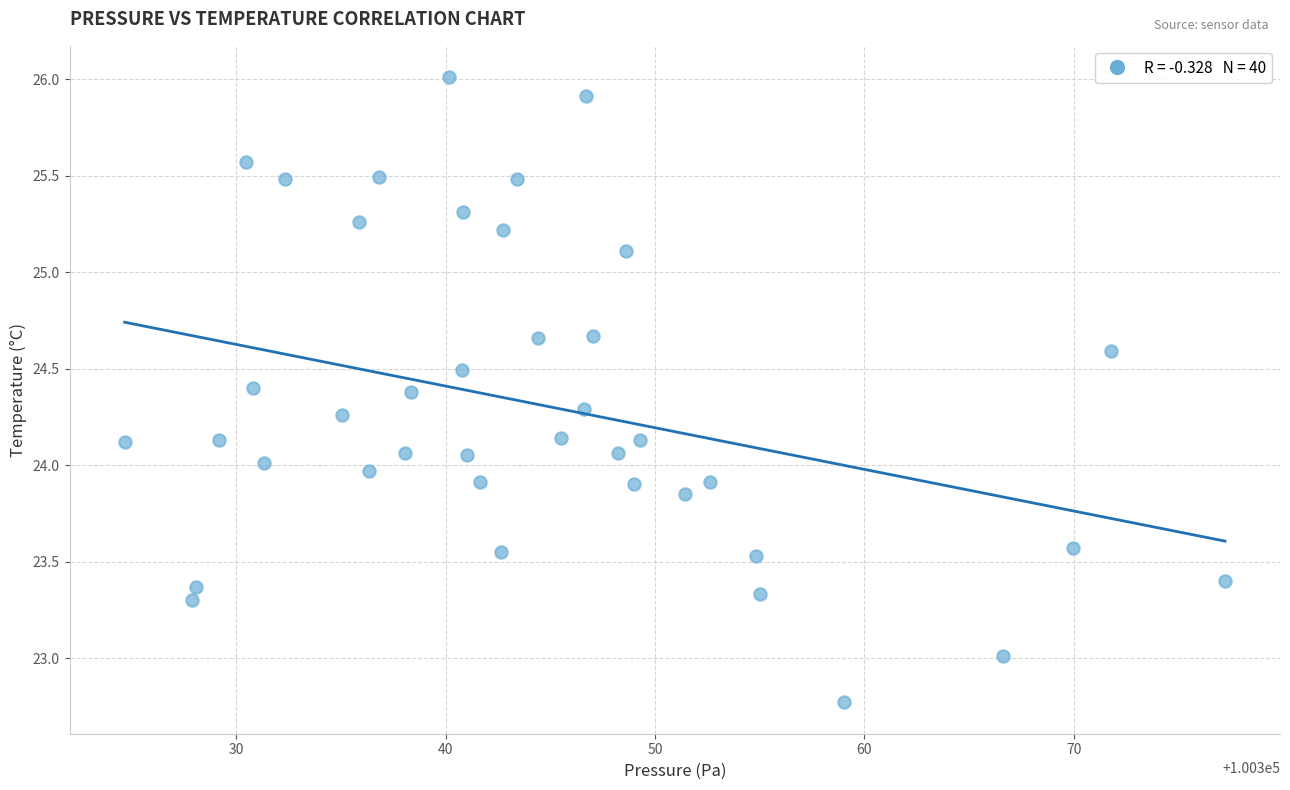

How many data points are displayed?

40